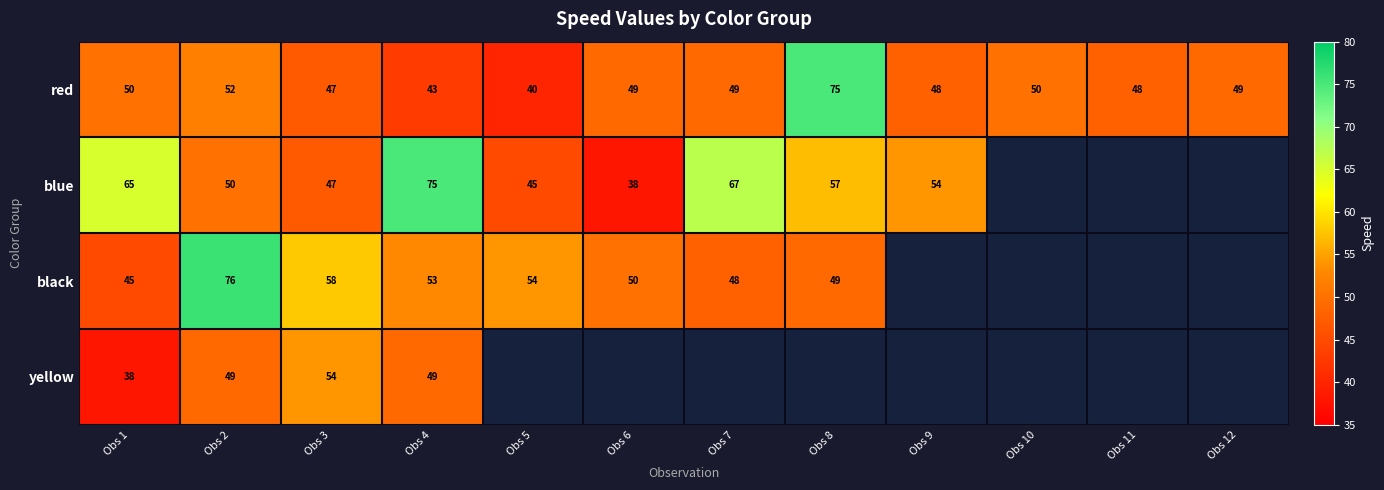

Rank the series by their maximum value, from highest to lowest.

black, red, blue, yellow